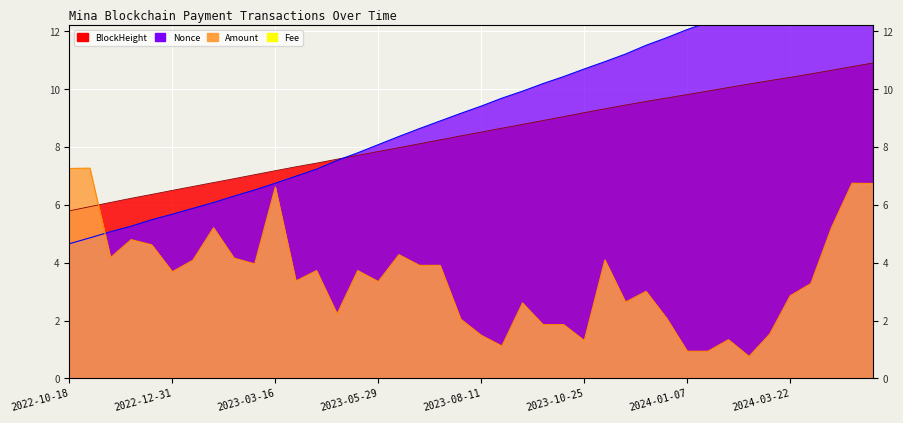

At which label does BlockHeight reach its minimum?

2022-10-18